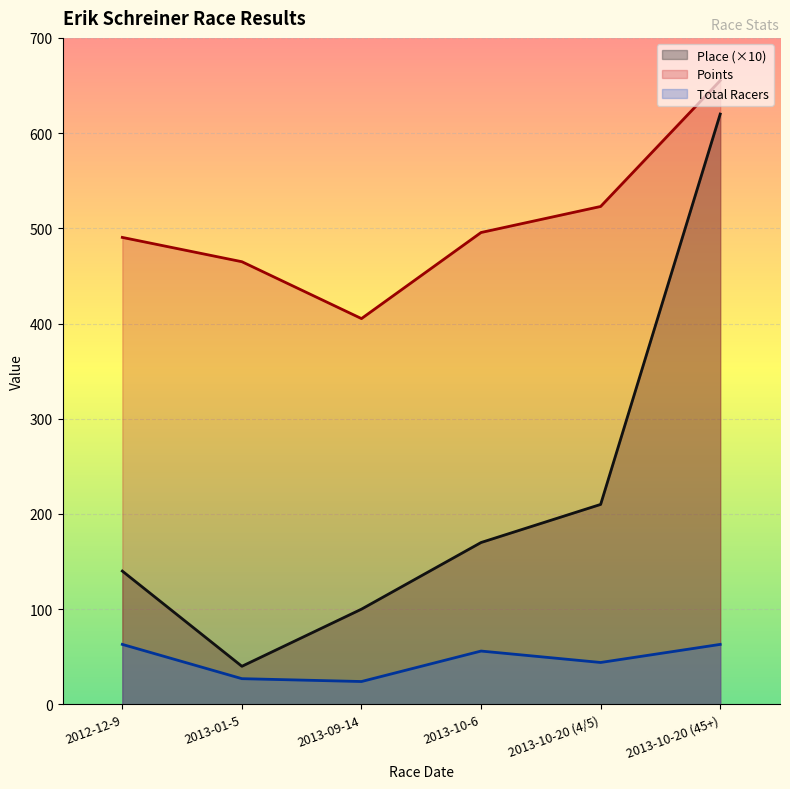

What is the difference between the maximum and minimum values in the Place series?

580.0